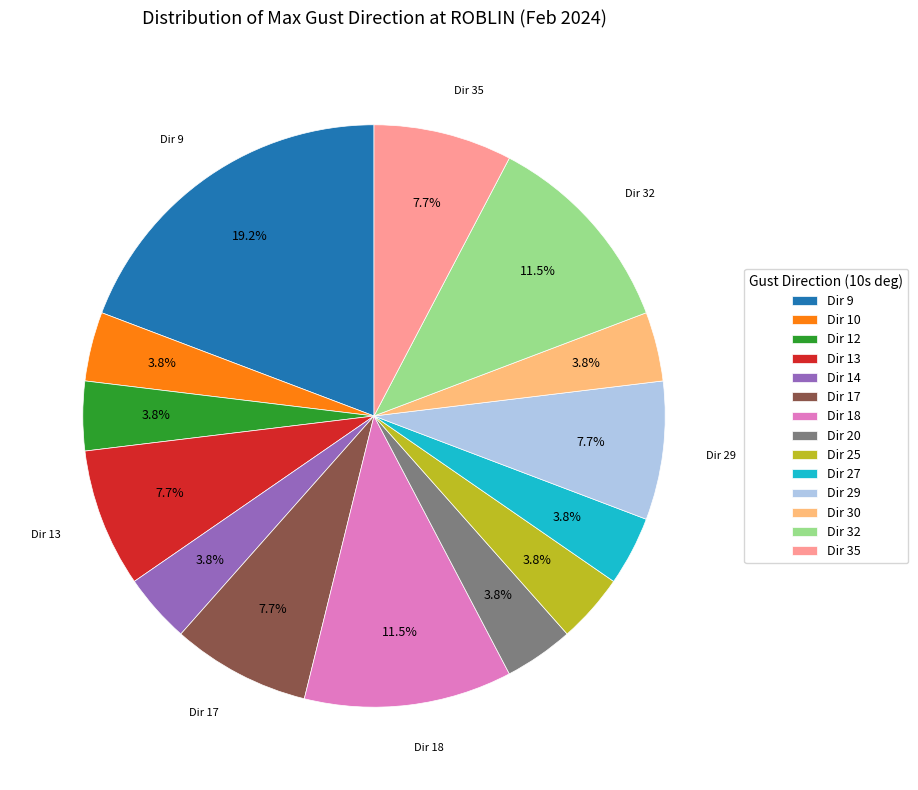

Is there a majority slice in this chart?

No